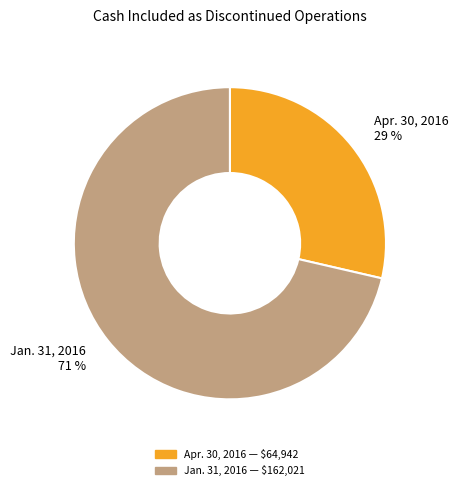

What percentage is the Apr. 30, 2016 slice, to the nearest percent?

29%